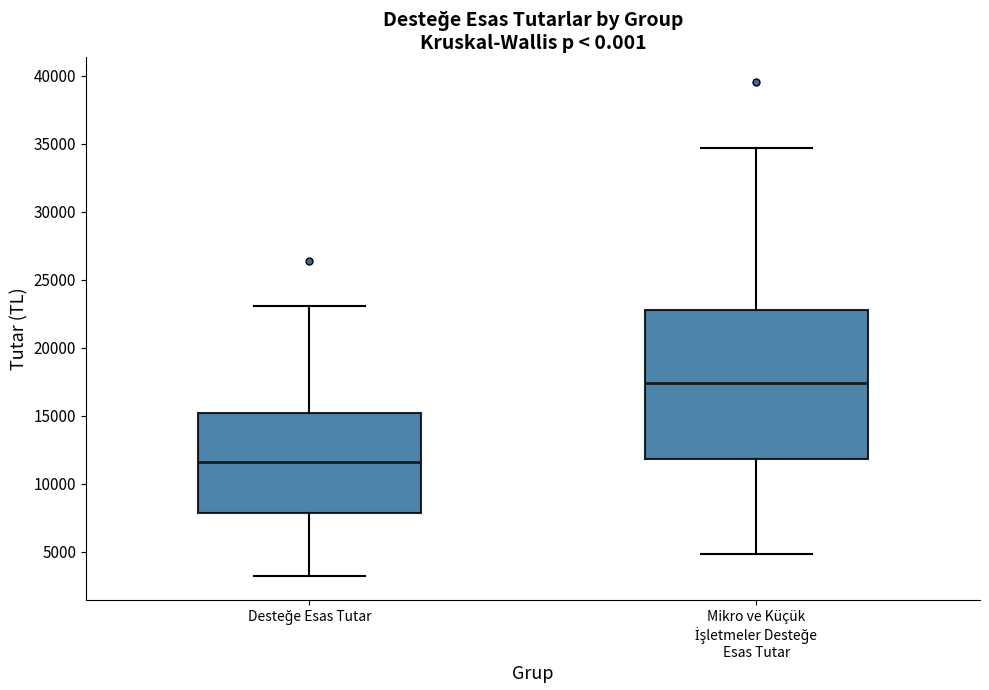

Reading left to right, transcribe this box plot: for each box, give where its median line is, the range the box spans, and where its two whiskers end, as read against the y-axis. The values are not printed on the chart, so give them approximately, as read against the axis.

Desteğe Esas Tutar: median 11500, box 8000 to 15000, whiskers 3000 to 23000
Mikro ve Küçük İşletmeler Desteğe Esas Tutar: median 17500, box 12000 to 23000, whiskers 5000 to 34500